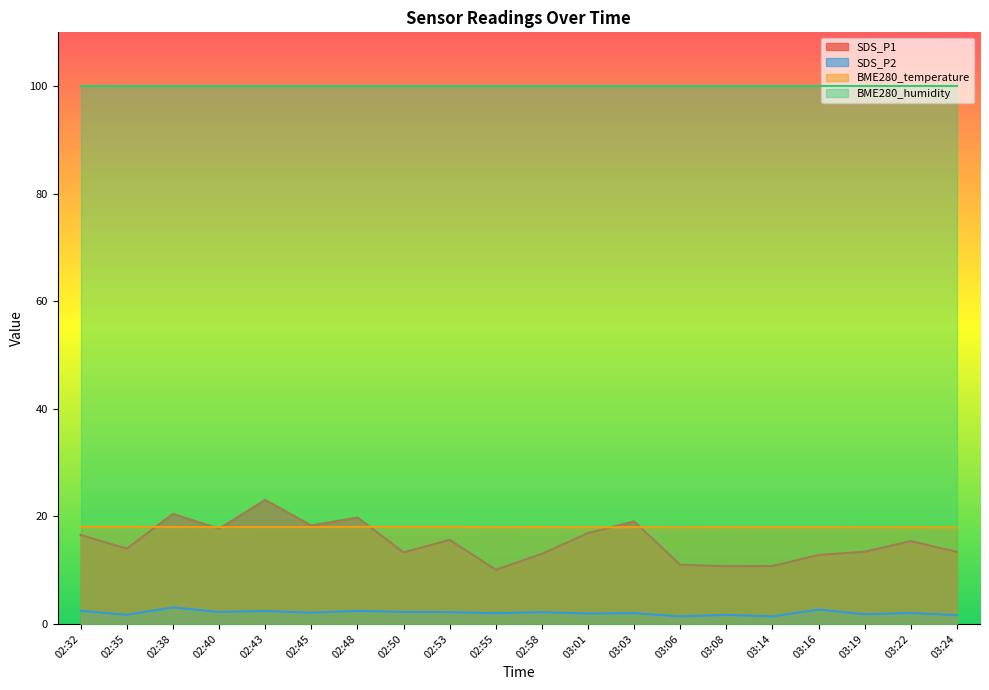

Where is the first local minimum for BME280_temperature?

02:40